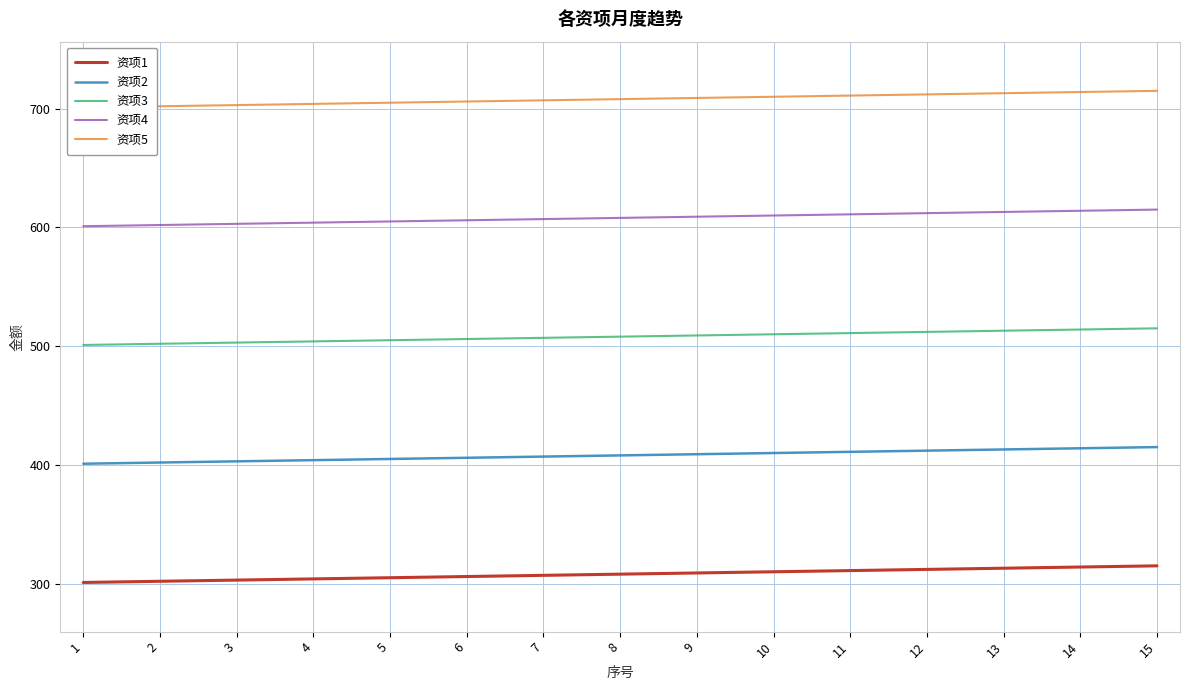

Count the number of categories in the chart.

15